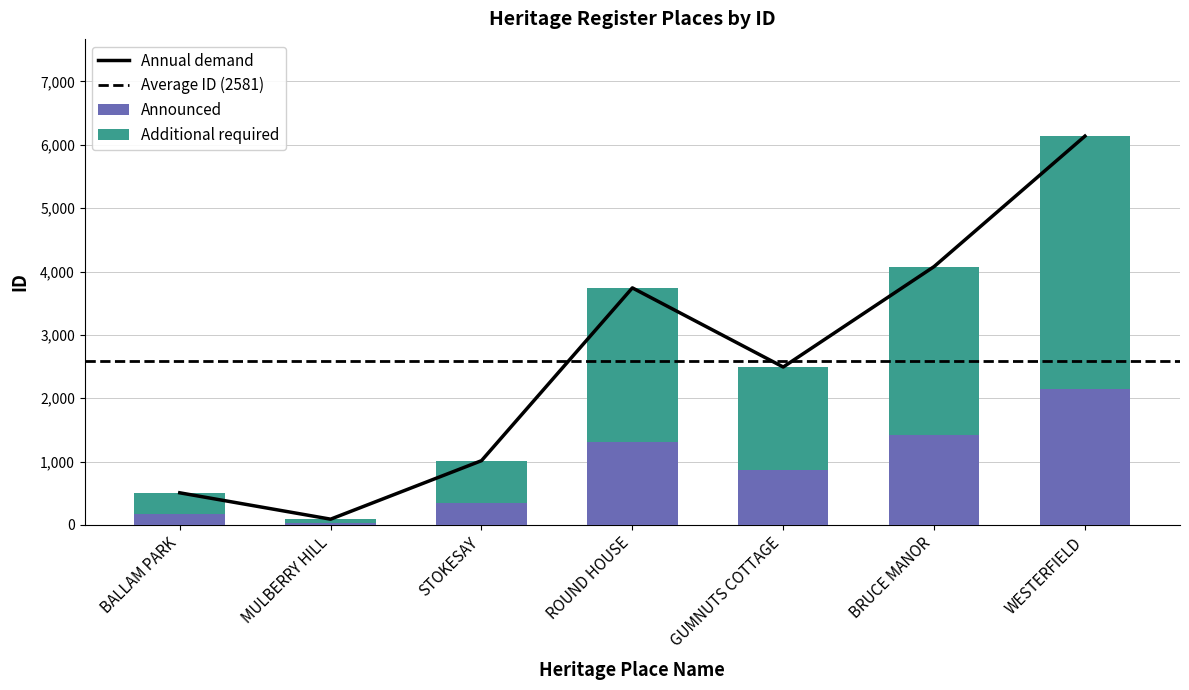

What is the maximum value shown in the chart?

6137